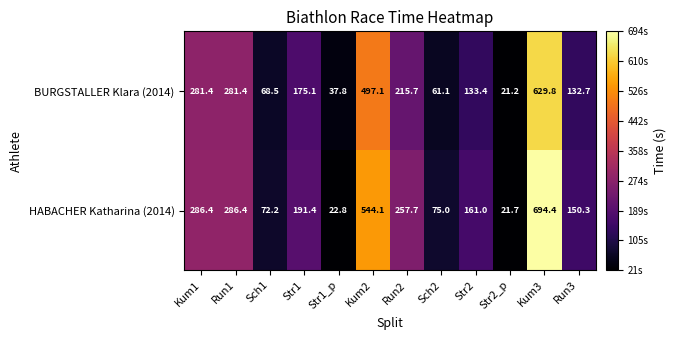

What is the spread (max minus min) of values at Run1?

5.0